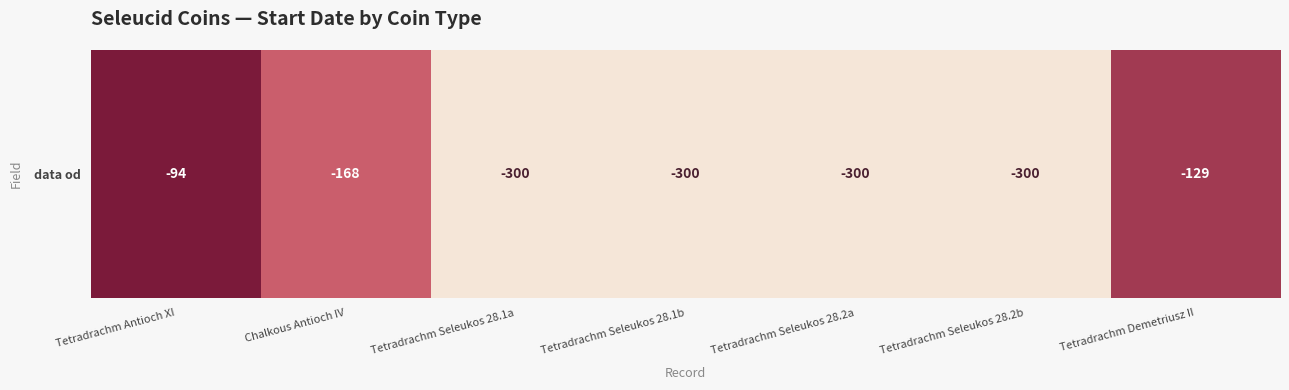

What is the approximate value at Tetradrachm Seleukos 28.1b, to the nearest 5?

-300